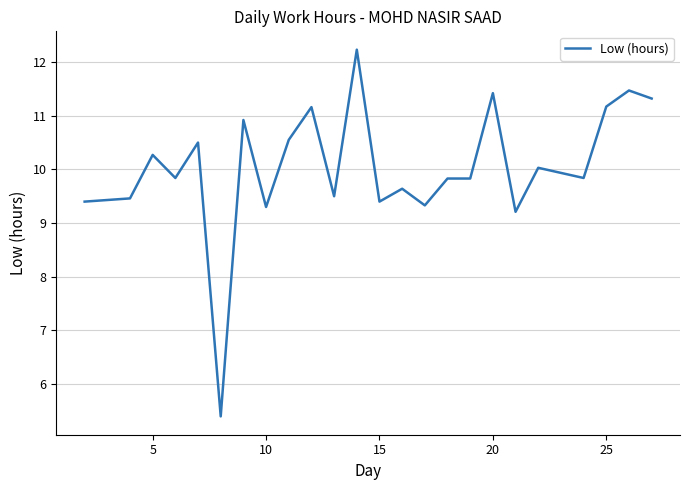

What is the minimum value shown in the chart?

5.4